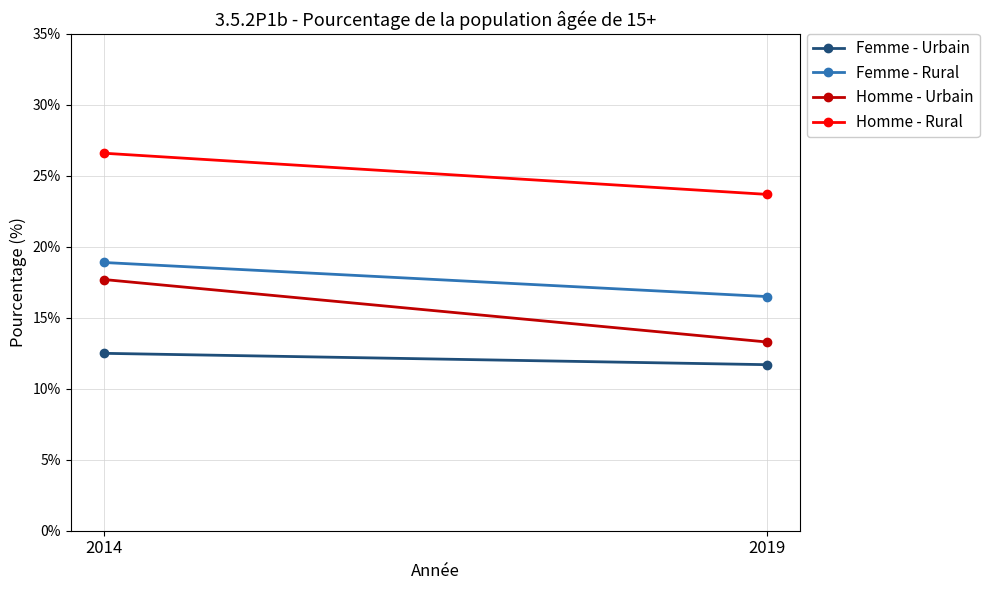

Is the value of Homme - Urbain at 2019 greater than the value of Femme - Rural at 2014?

No